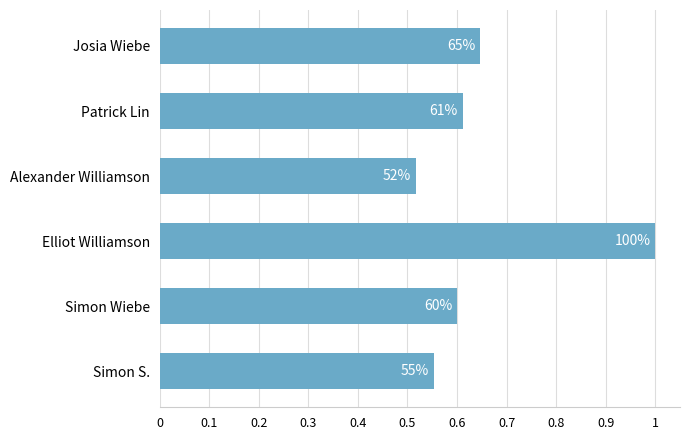

Does the chart contain stacked bars?

No